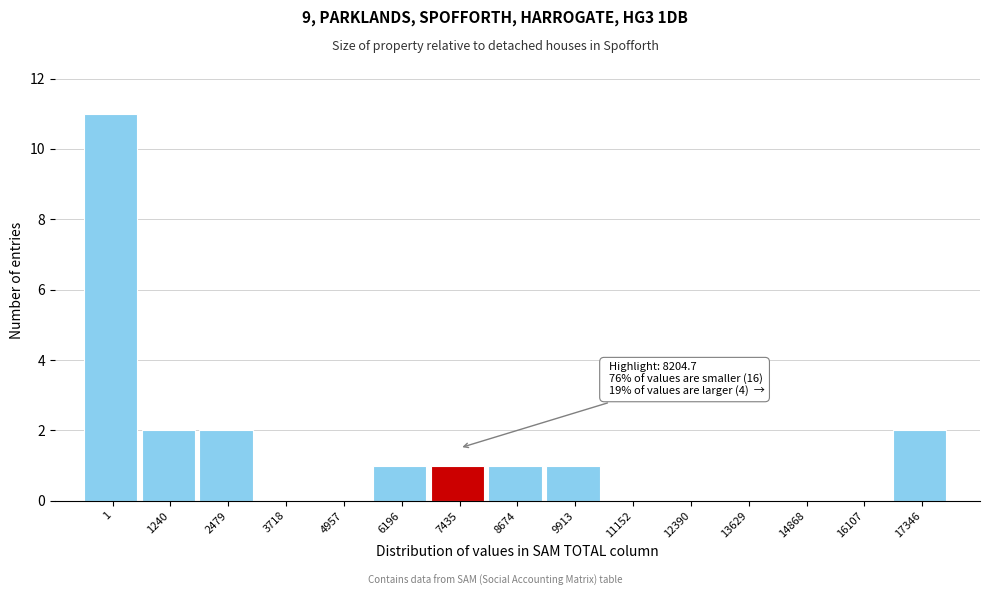

Reading left to right, transcribe all the data shown in this chart.

1=11	1240=2	2479=2	3718=0	4957=0	6196=1	7435=1	8674=1	9913=1	11152=0	12390=0	13629=0	14868=0	16107=0	17346=2